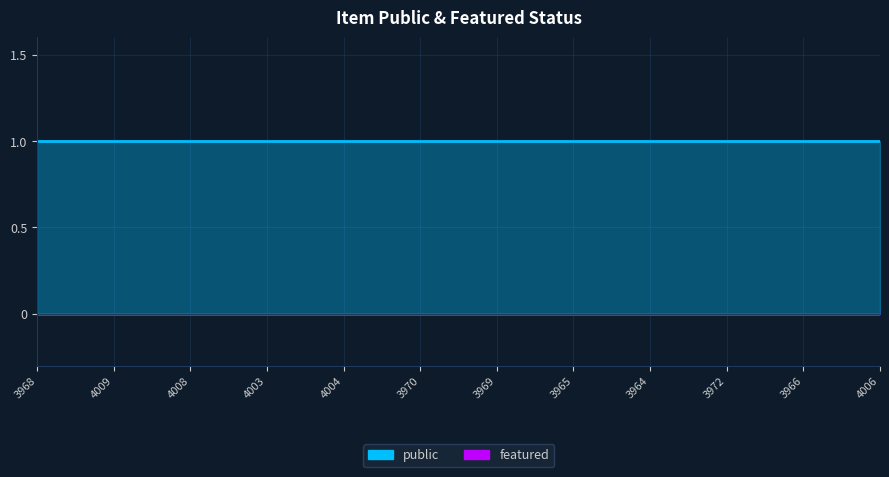

True or false: featured has more than 2 points higher than both neighbors.

False